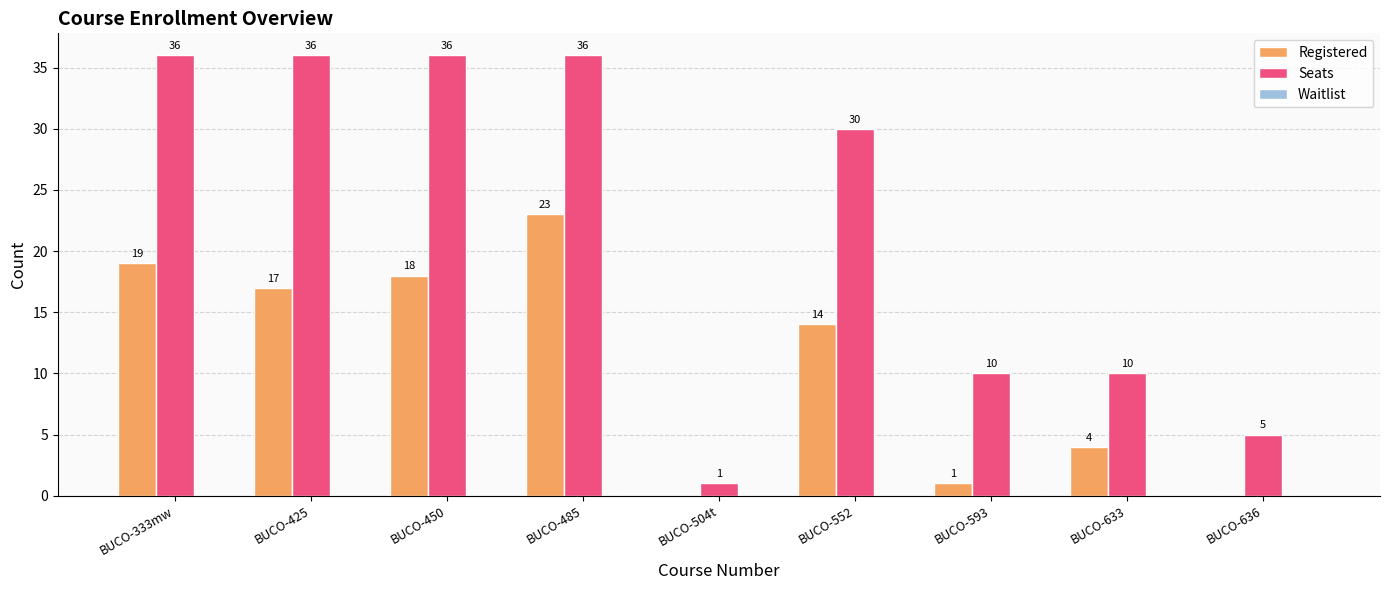

What is the sum of all Registered values?

96